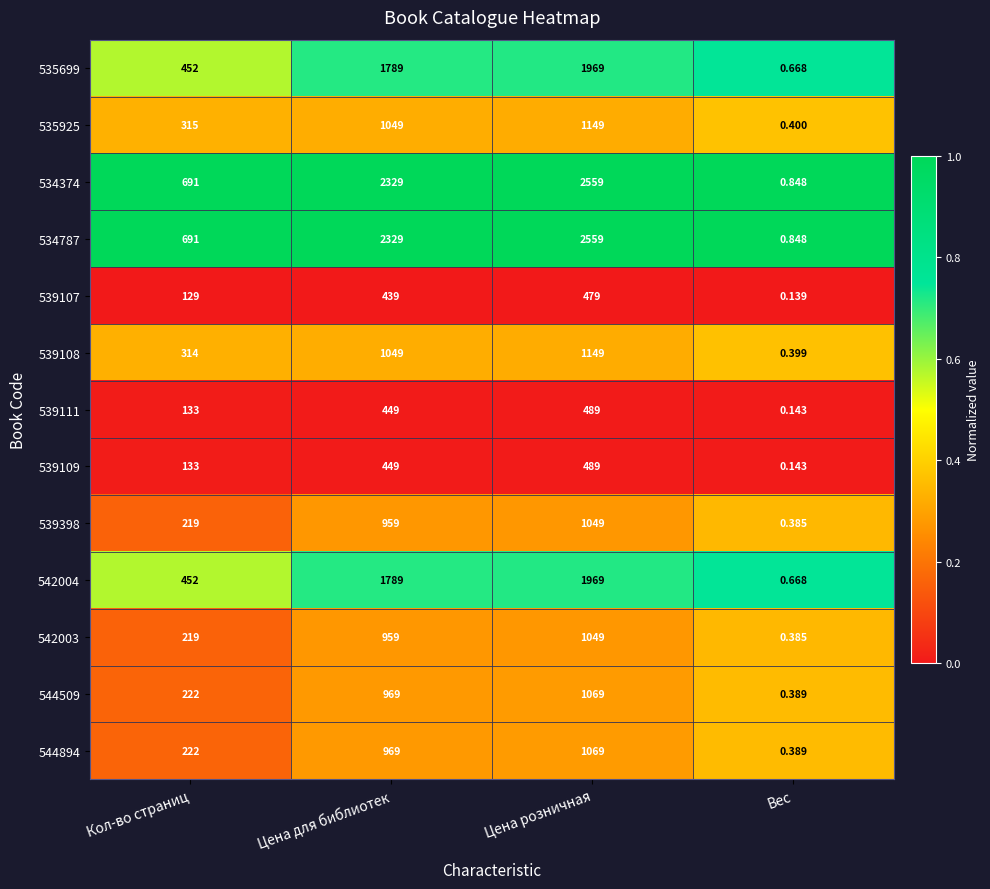

Which category has the lowest value across all series?

Вес